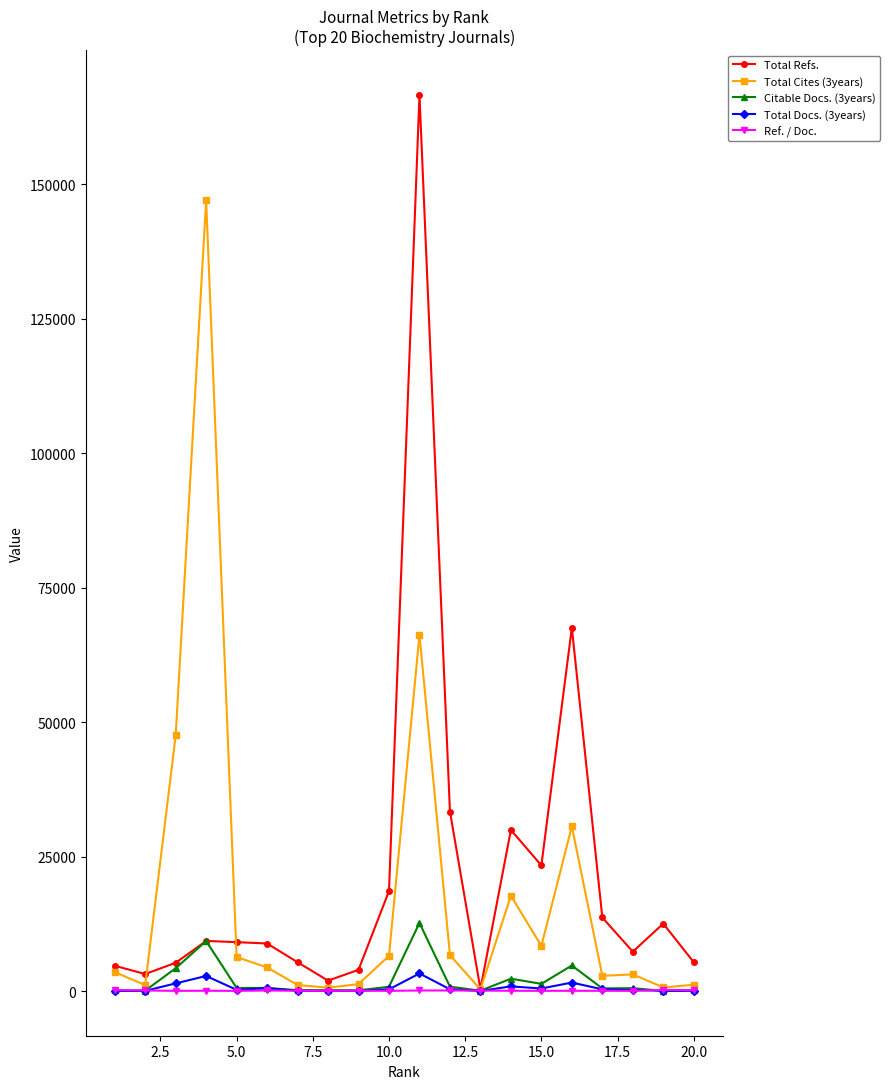

Which series has the largest range (max minus min)?

Total Refs.